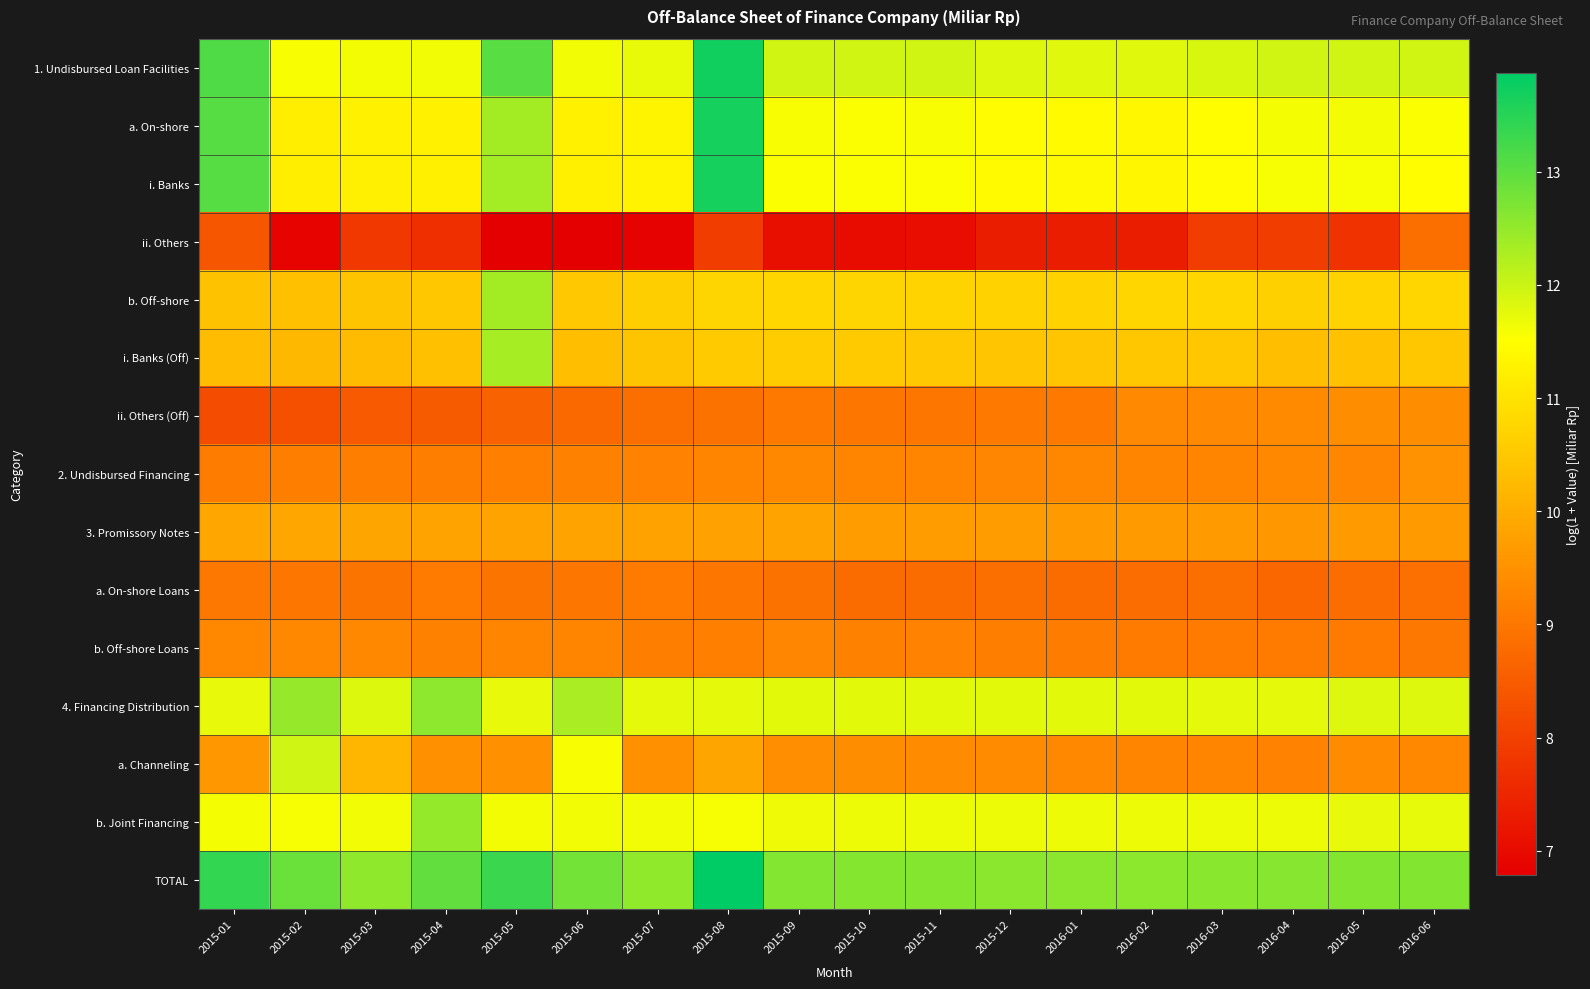

Which series has the largest total across all categories?

TOTAL